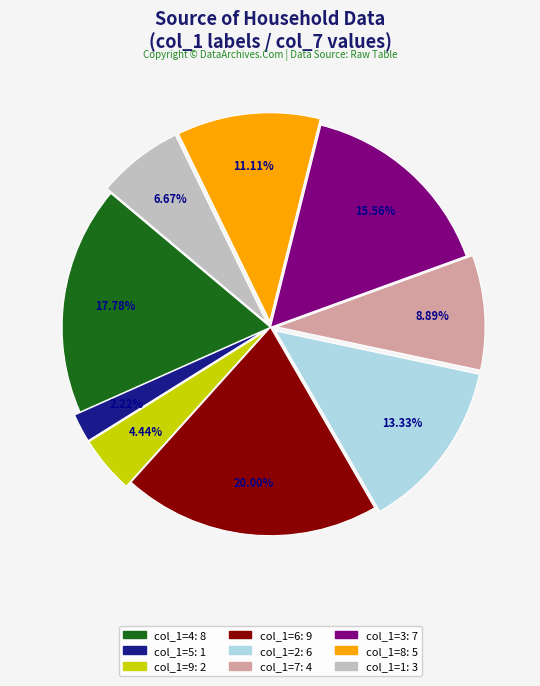

Is there a majority slice in this chart?

No